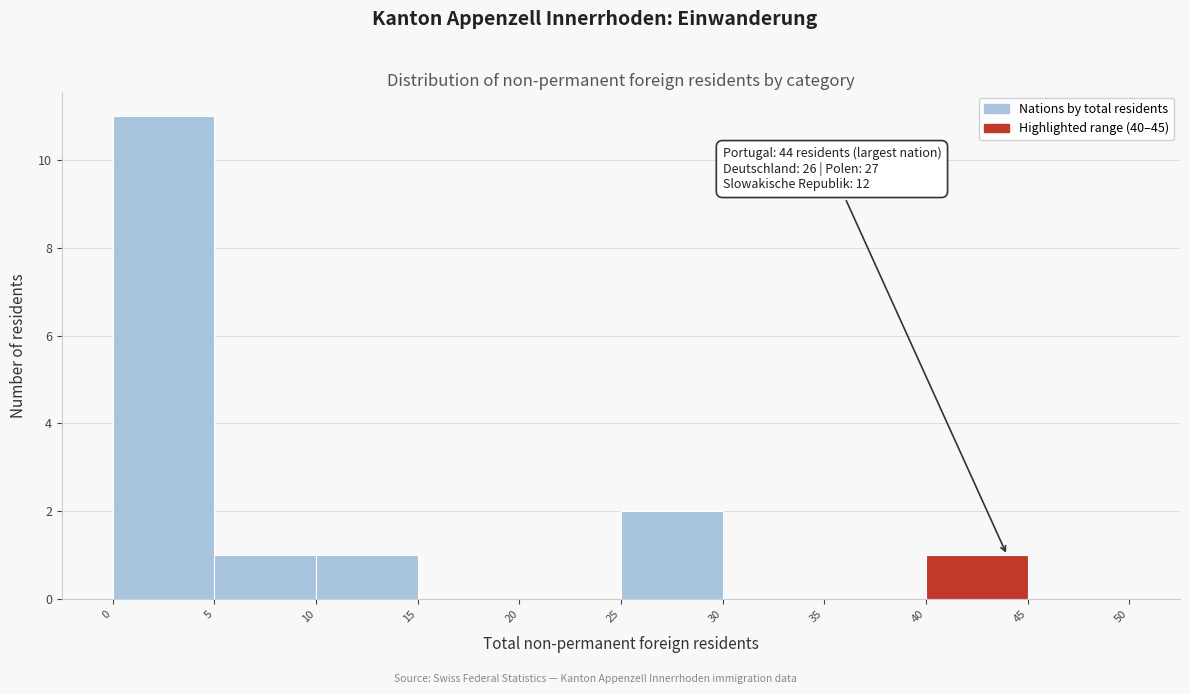

Which range on the x-axis has the tallest bar?

0 to 5